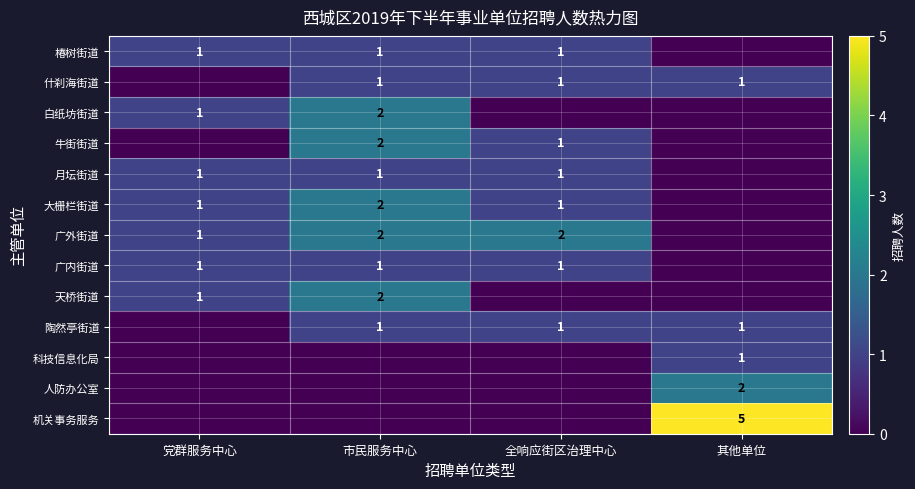

Is the value of 月坛街道 at 市民服务中心 greater than the value of 牛街街道 at 市民服务中心?

No